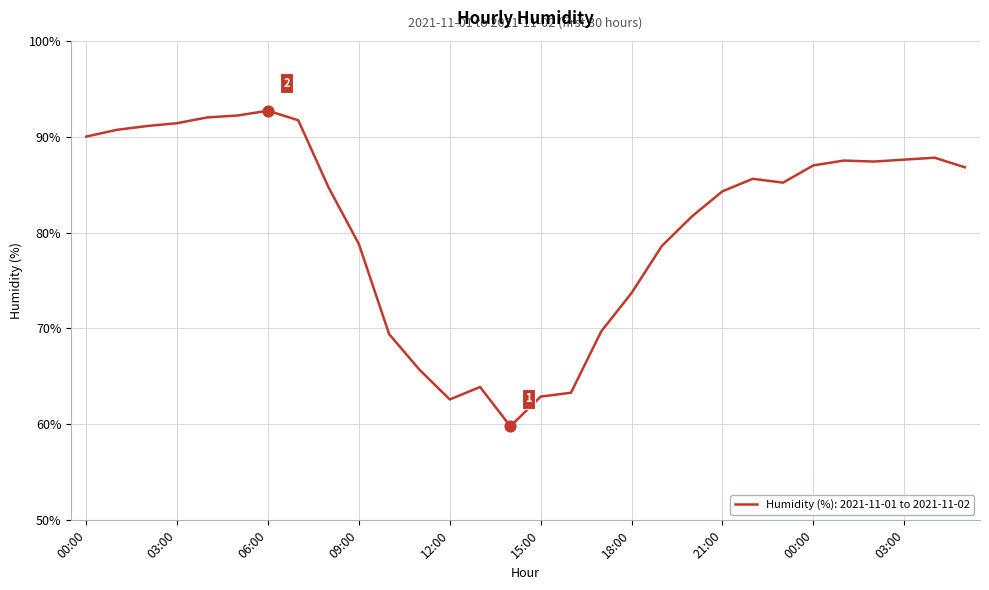

What is the difference between the maximum and minimum values?

32.9